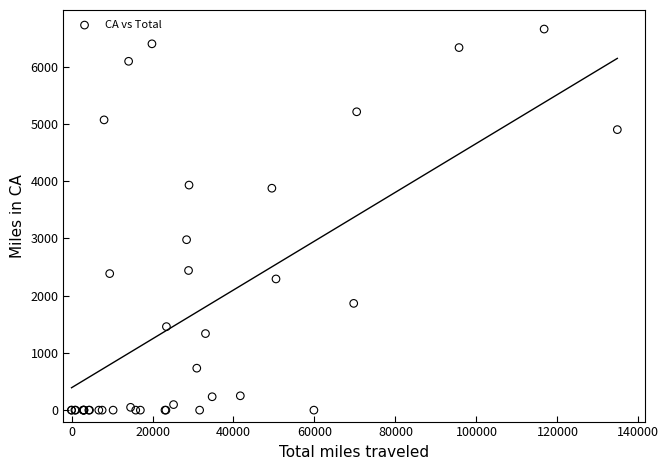

What Y value in the scatter plot is closest to 3329?

2978.0